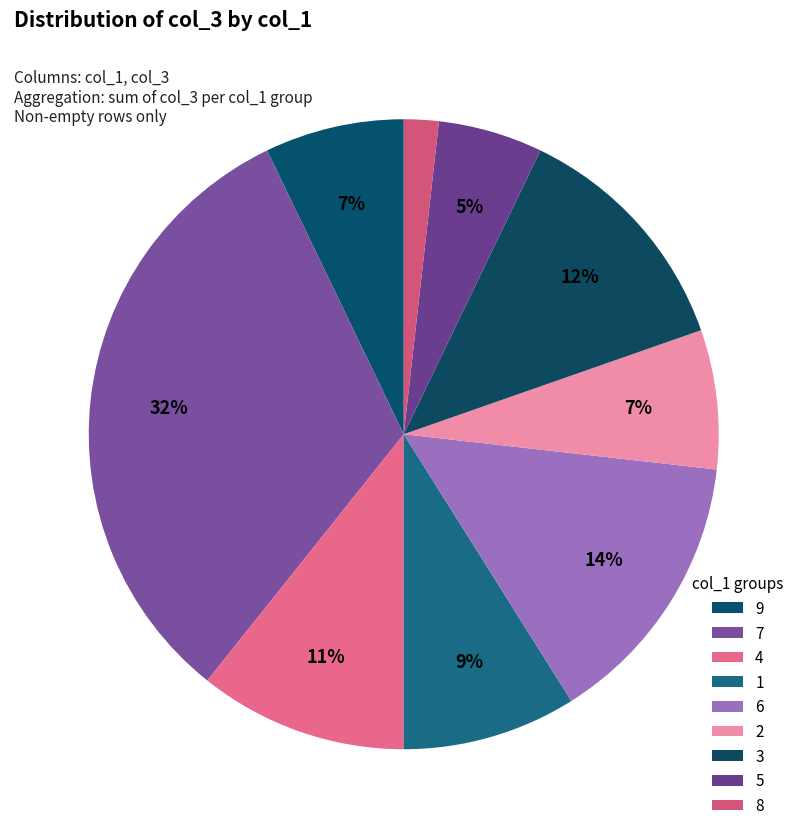

Is there a majority slice in this chart?

No